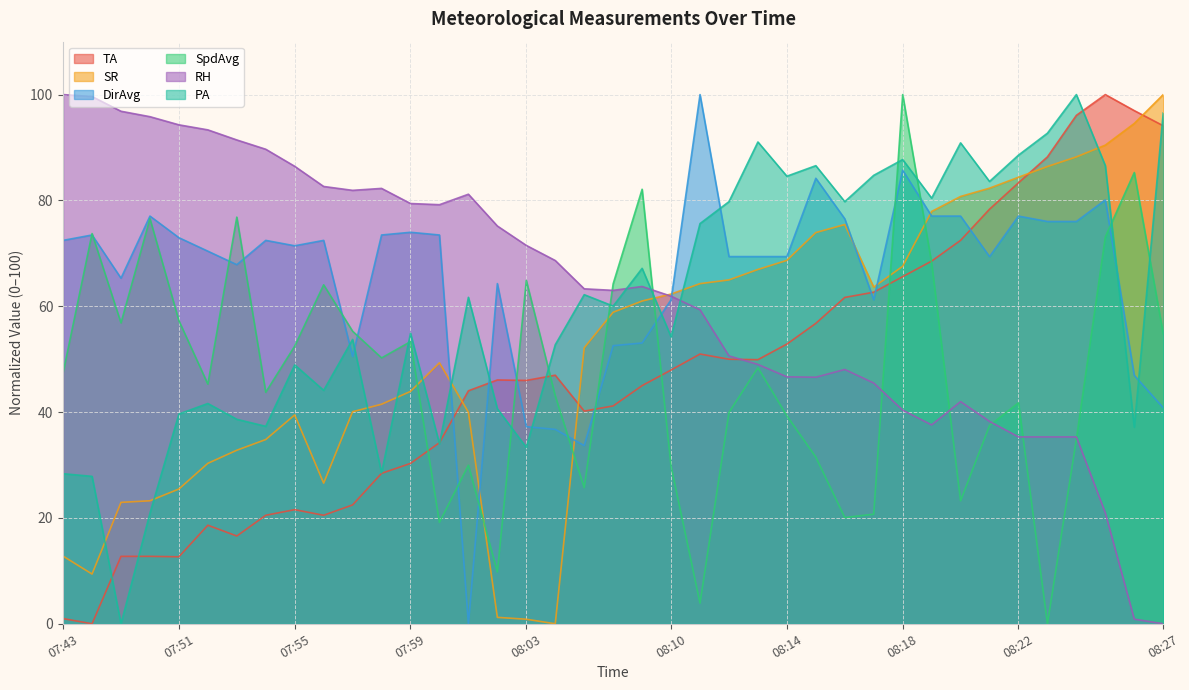

How many data points in SpdAvg are less than 47?

19